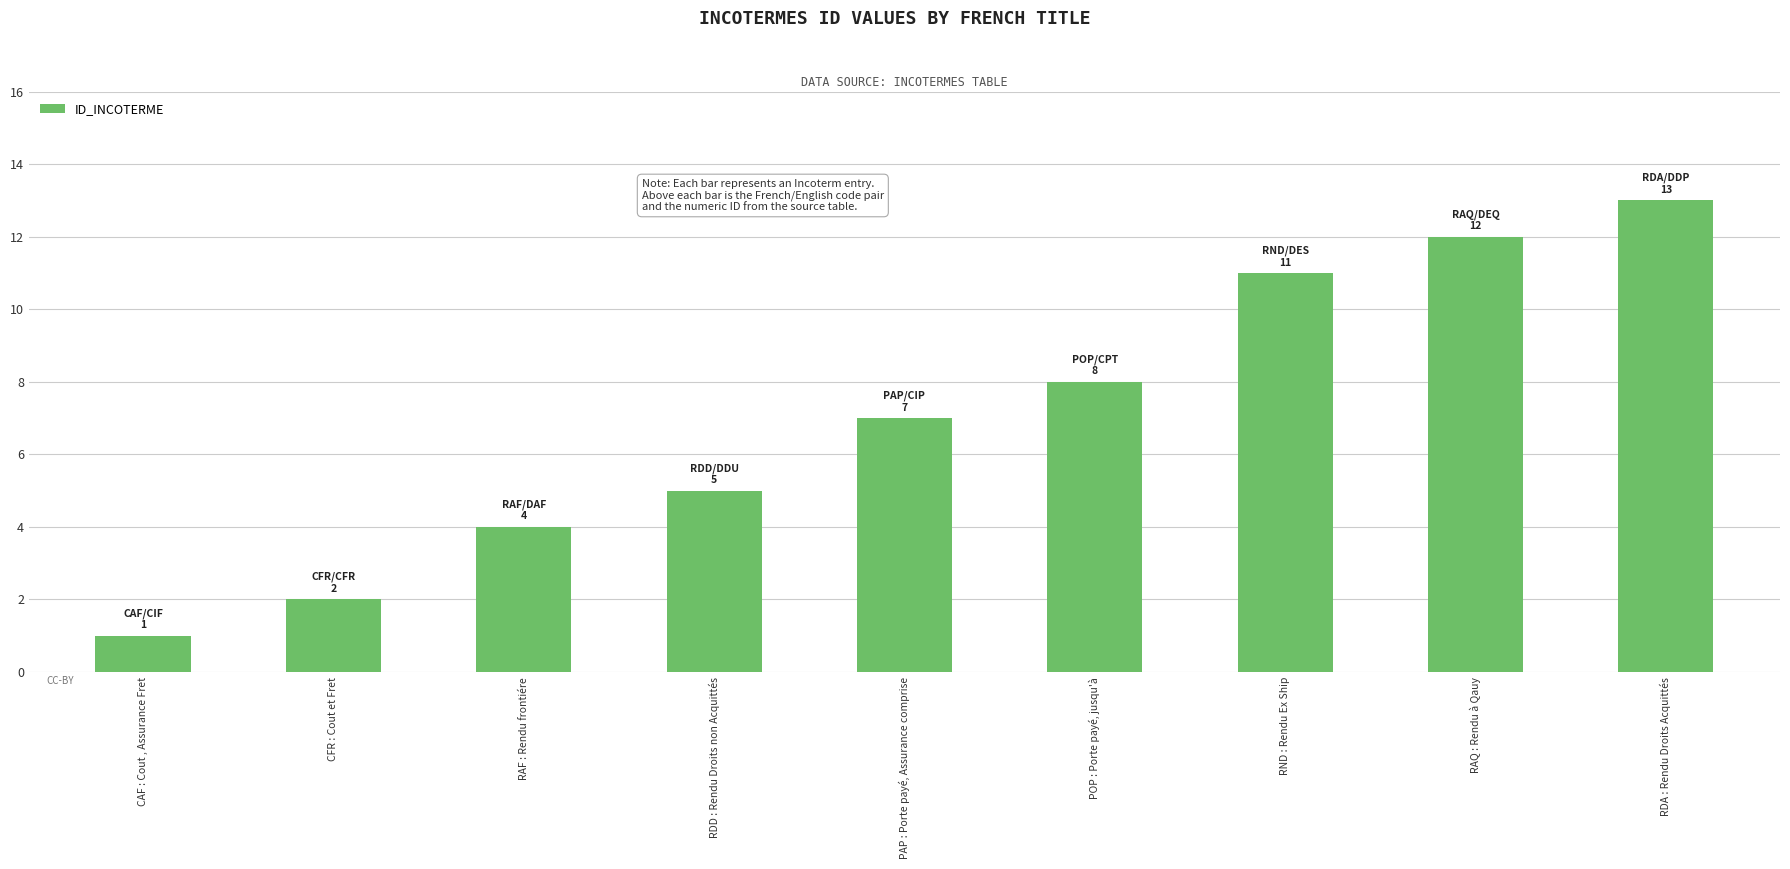

What is the maximum value shown in the chart?

13